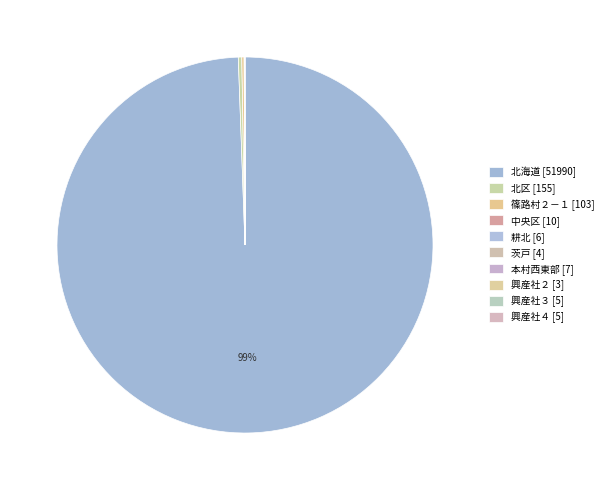

How many segments does this pie chart have?

10